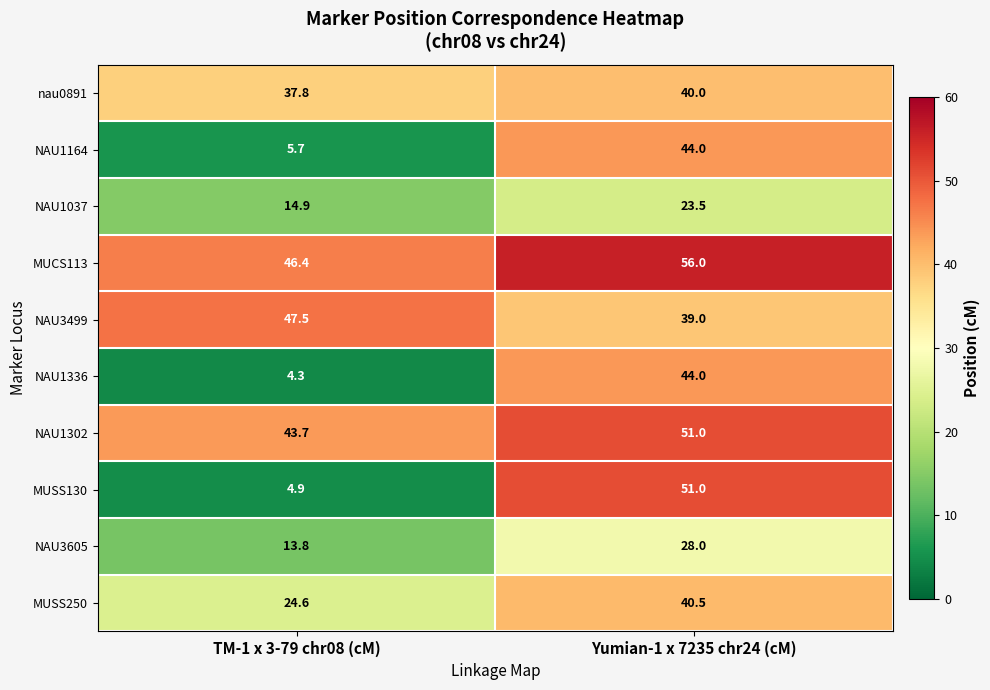

What is the sum of all NAU1336 values?

48.3